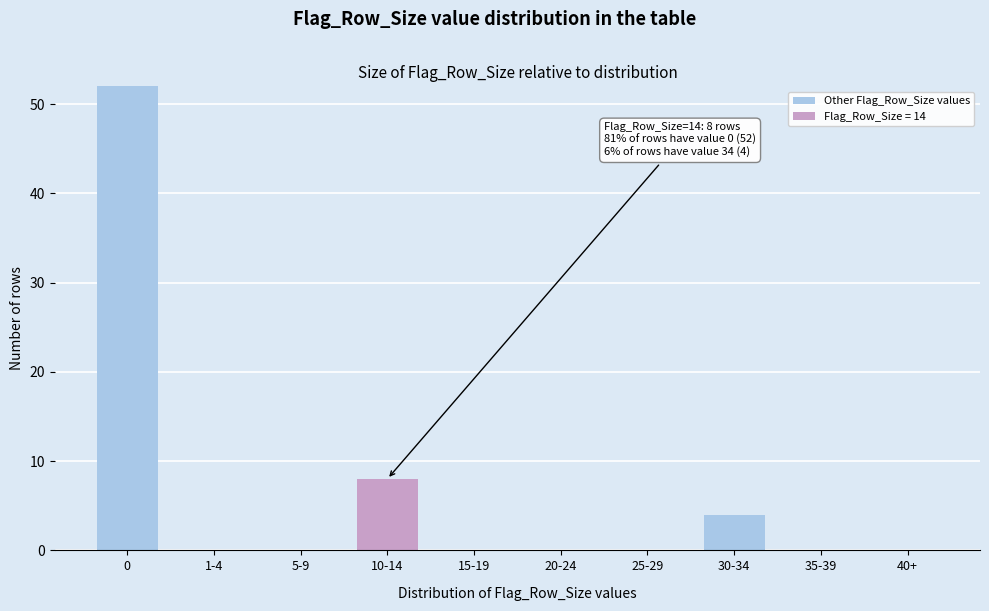

Reading right to left, what are the values for Other Flag_Row_Size values?

40+=0	35-39=0	30-34=4	25-29=0	20-24=0	15-19=0	10-14=0	5-9=0	1-4=0	0=52